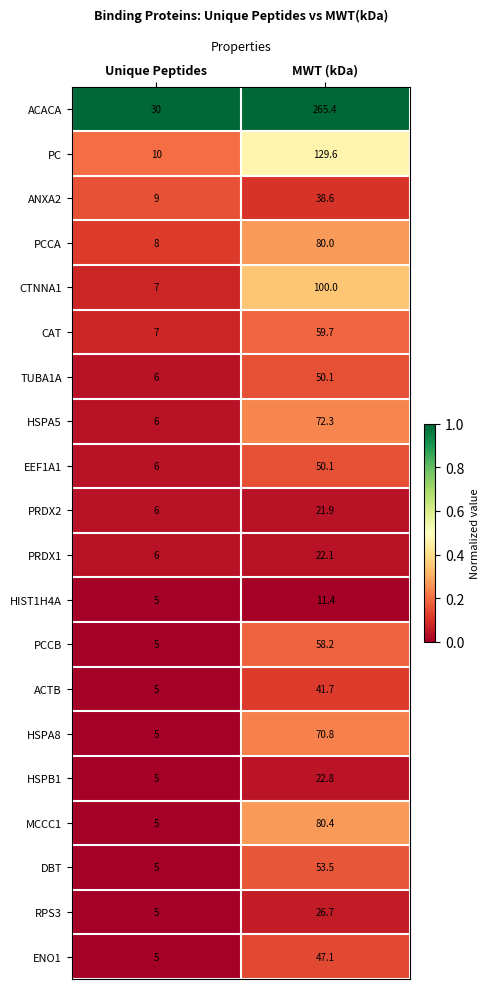

What is the total value across all series at MWT (kDa)?

1302.4